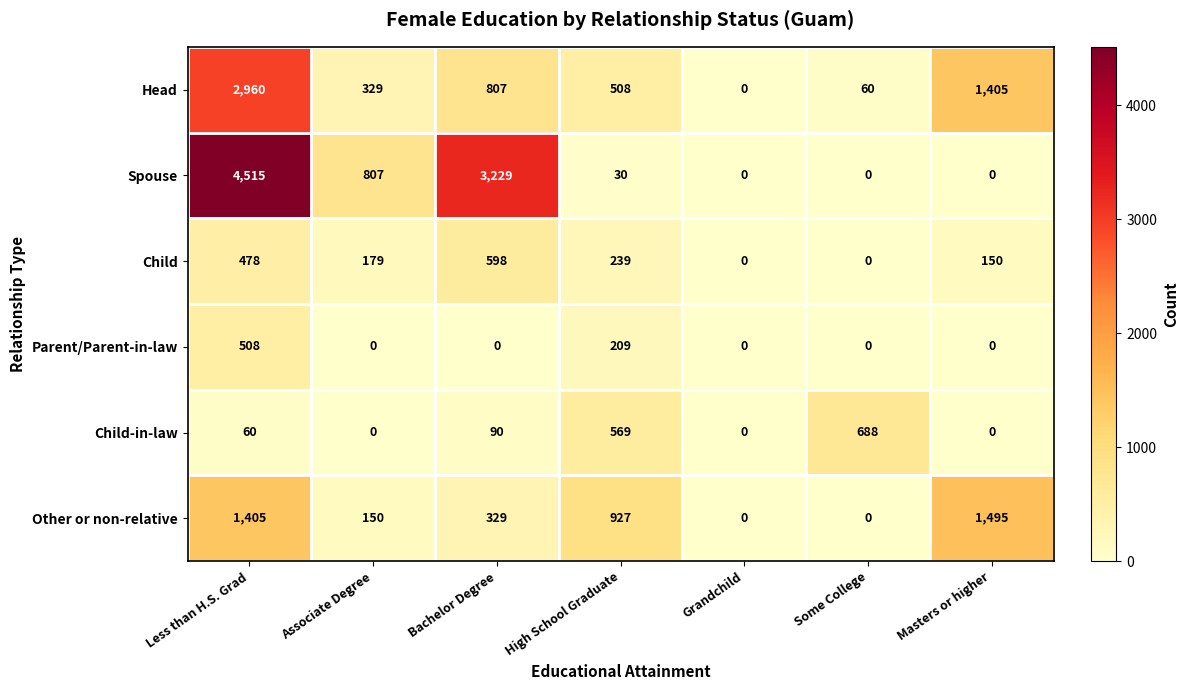

At which label is Parent/Parent-in-law closest to 254?

High School Graduate